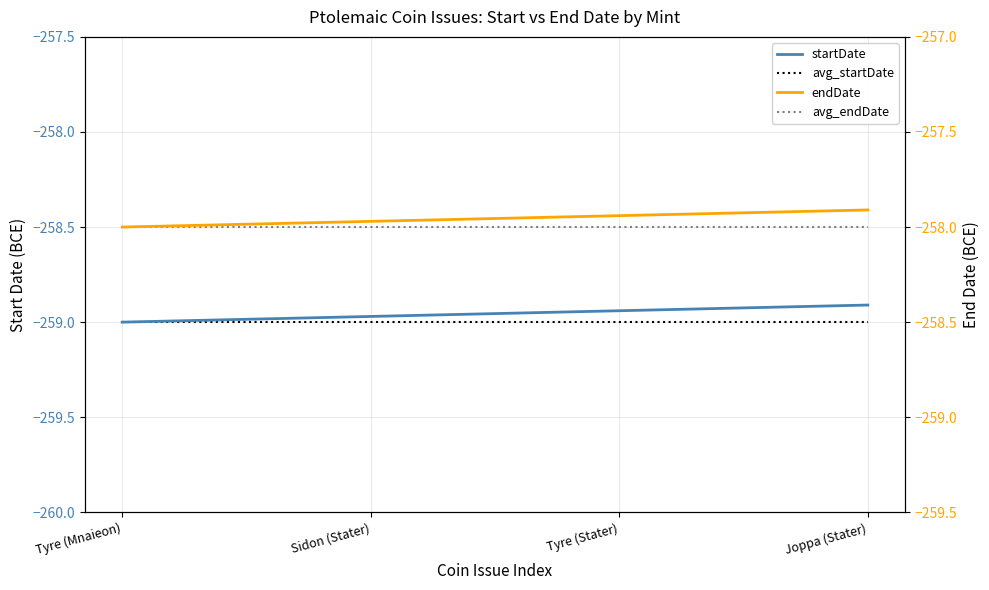

What is the sum of the avg_startDate values at Joppa (Stater) and Tyre (Stater)?

-518.0